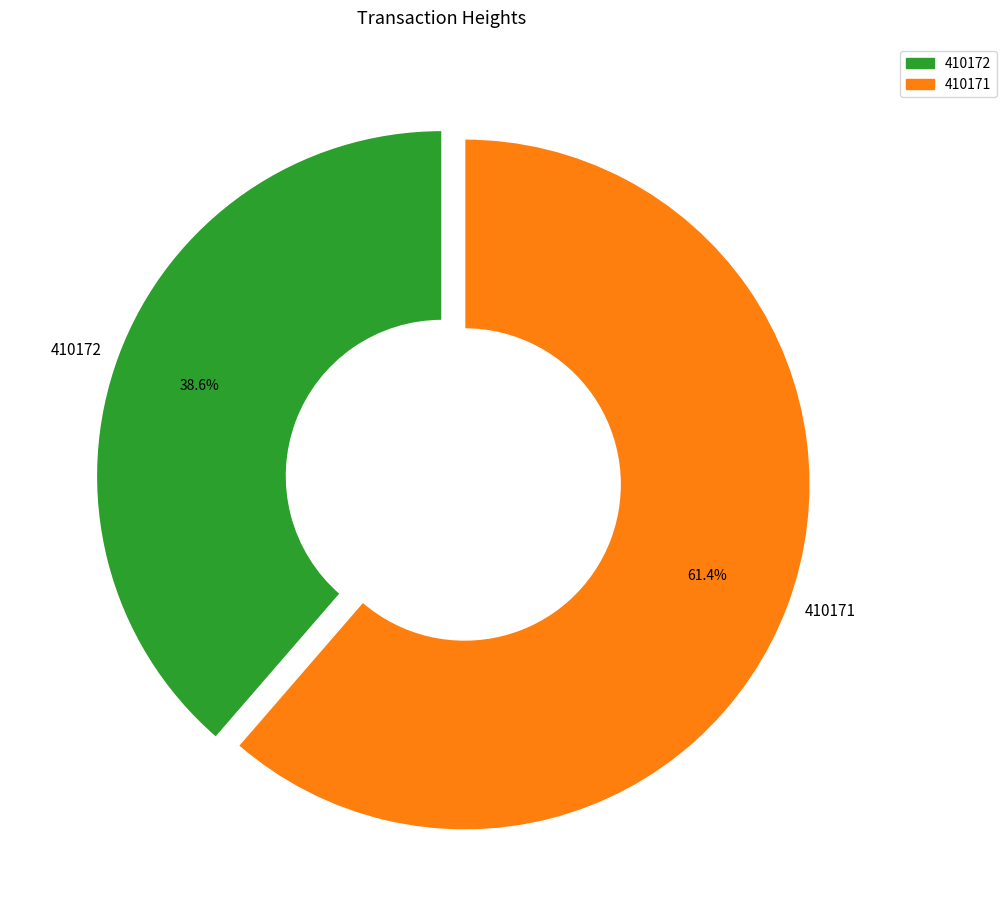

What percentage is NOT represented by 410172?

61.4%